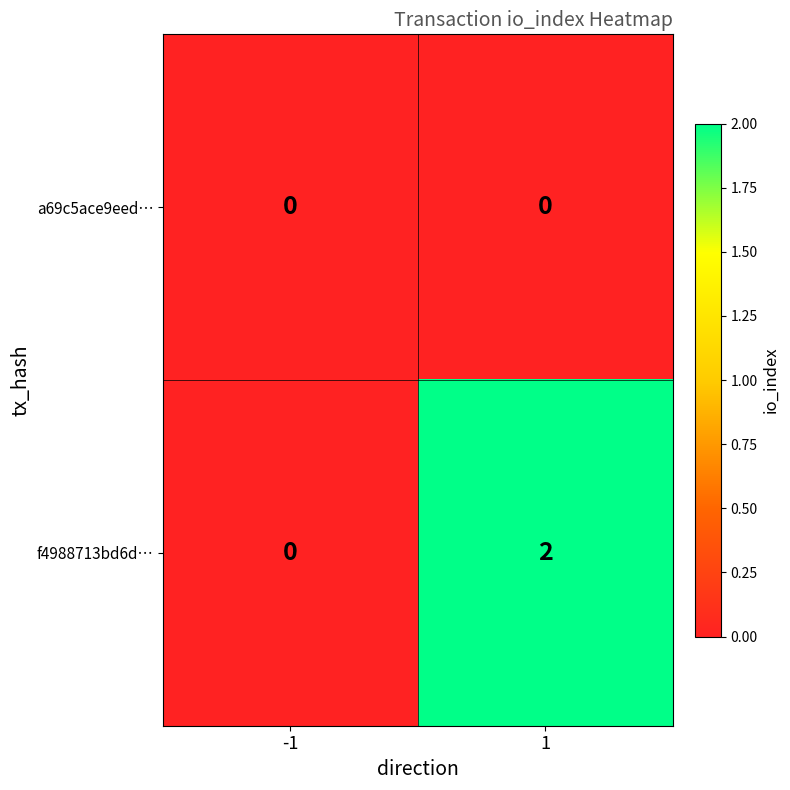

Is it true that f4988713bd6d… equals 0 at 1?

False